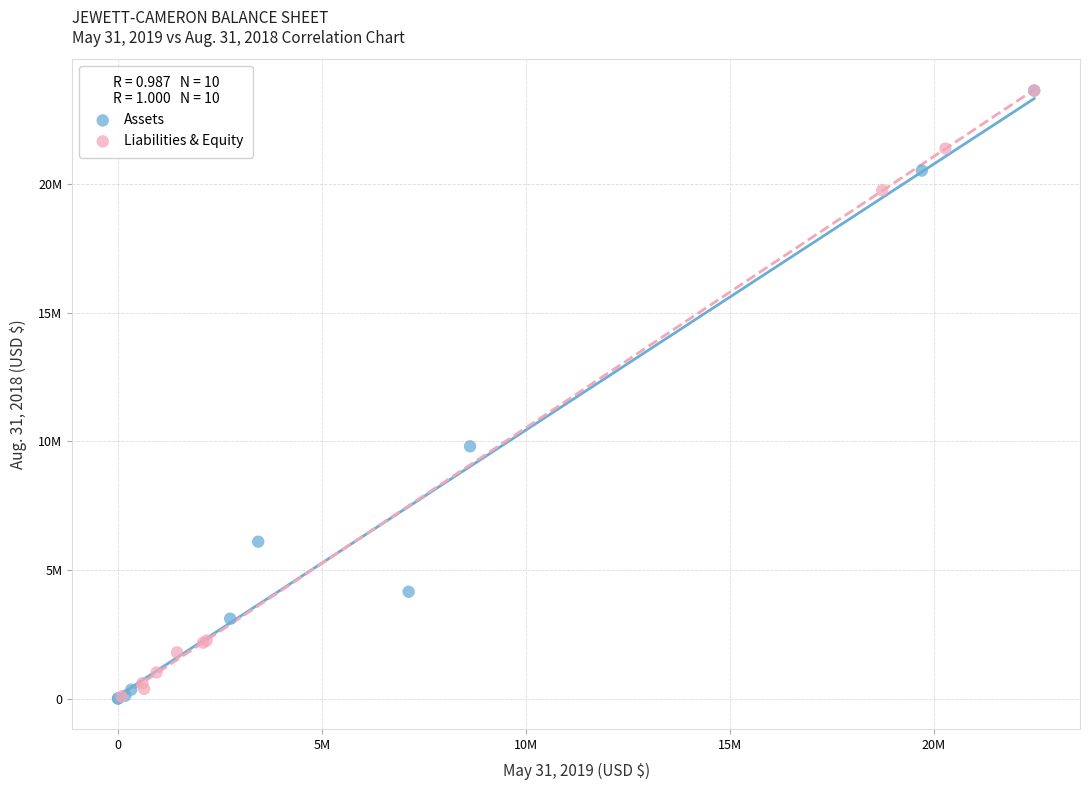

What are all the series names shown in the legend?

Assets, Liabilities & Equity